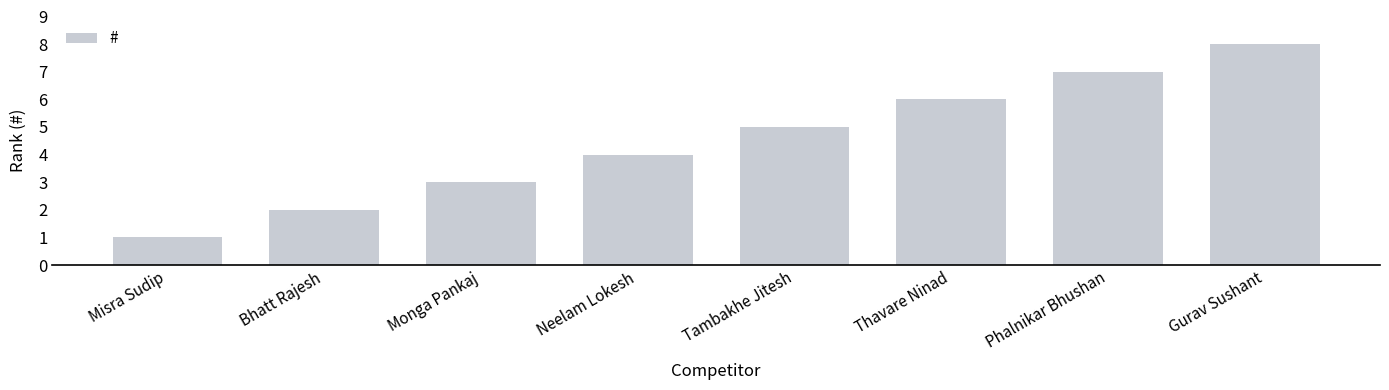

How many bars are there in total?

8